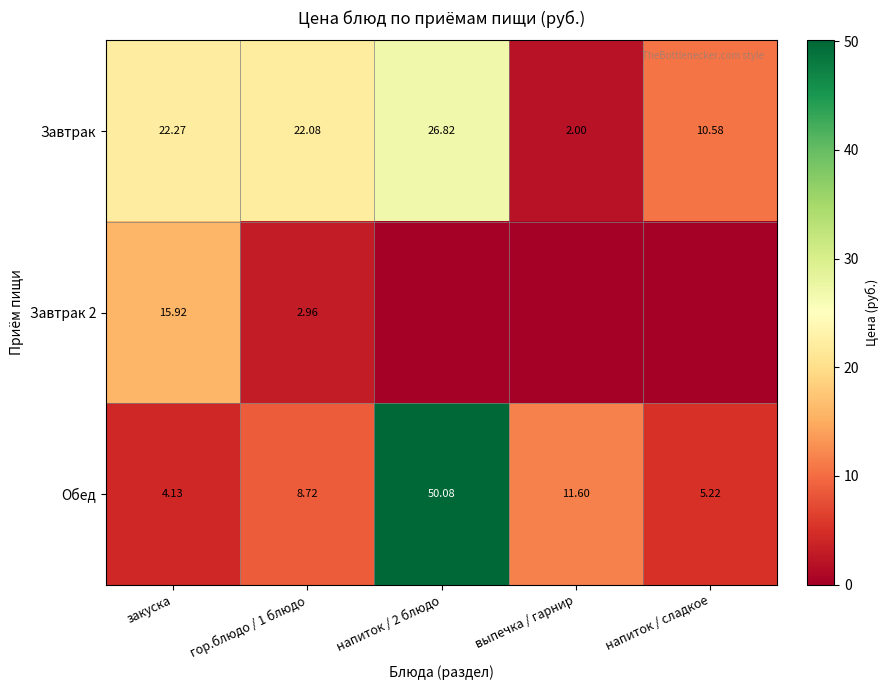

At which label is Обед closest to 27?

выпечка / гарнир